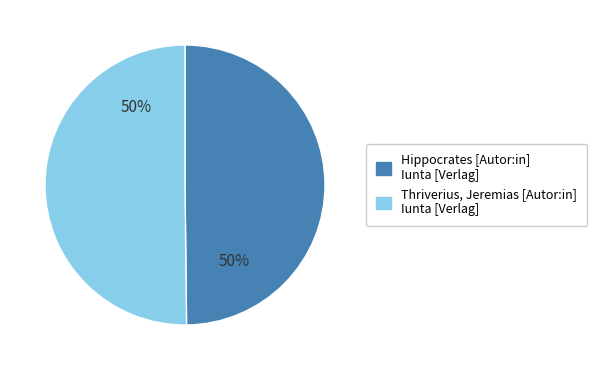

How many segments does this pie chart have?

2